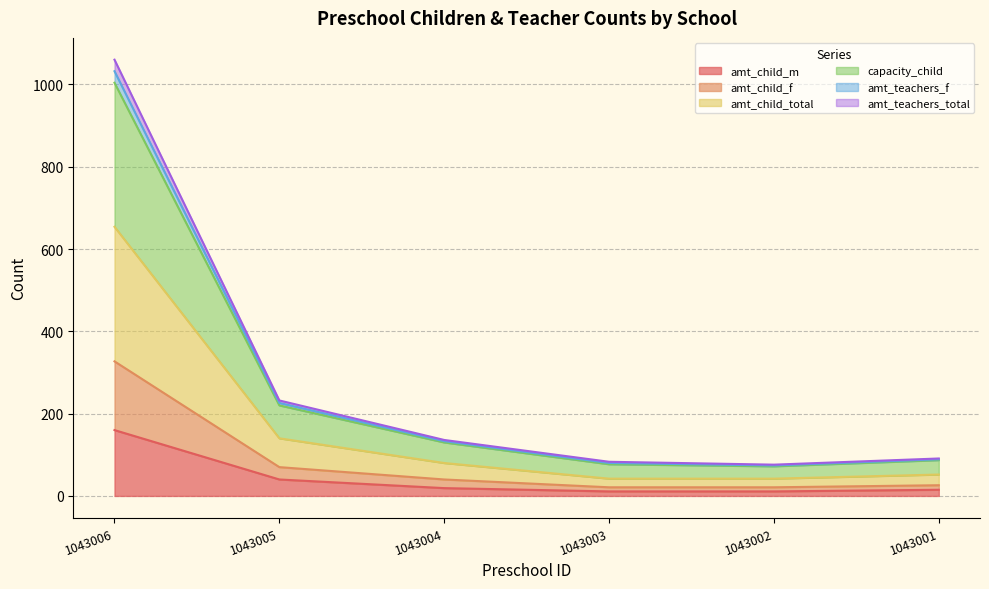

Between 1043003 and 1043005, which is larger?

1043005